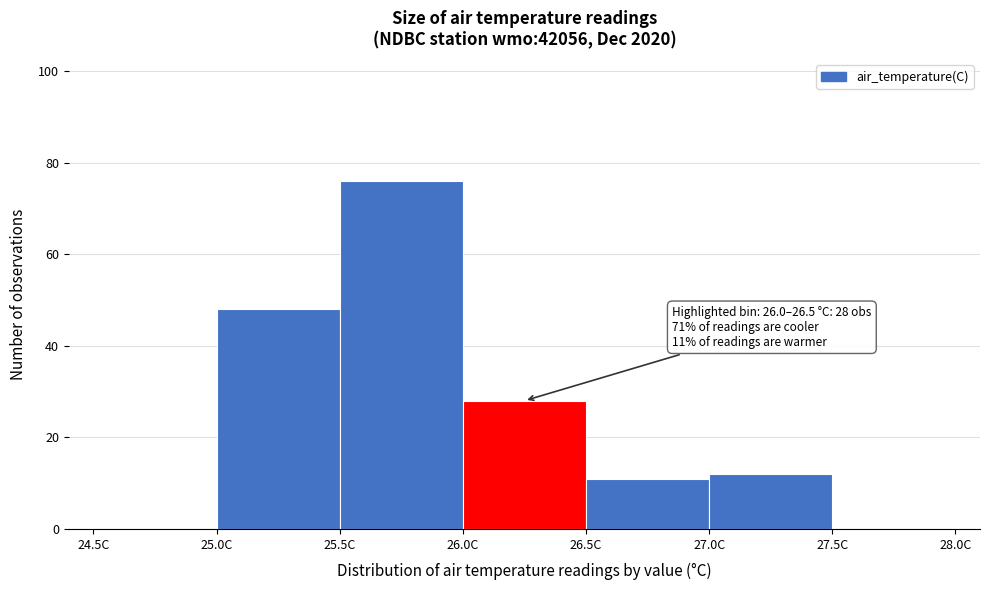

Over which range of the x-axis is the bar tallest?

25.5 to 26.0